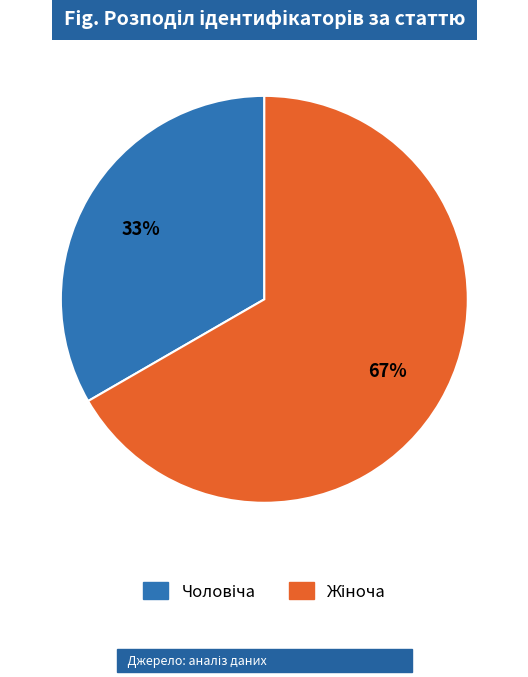

To the nearest percent, what is the average slice percentage?

50%